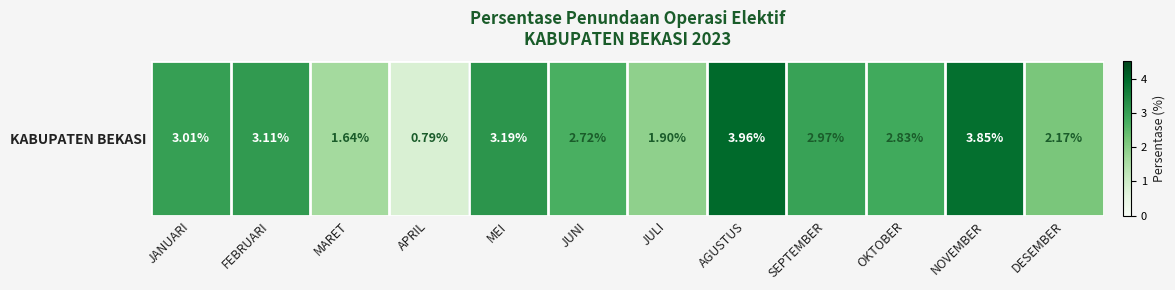

What is the ratio of the value at MARET to the value at MEI?

0.5